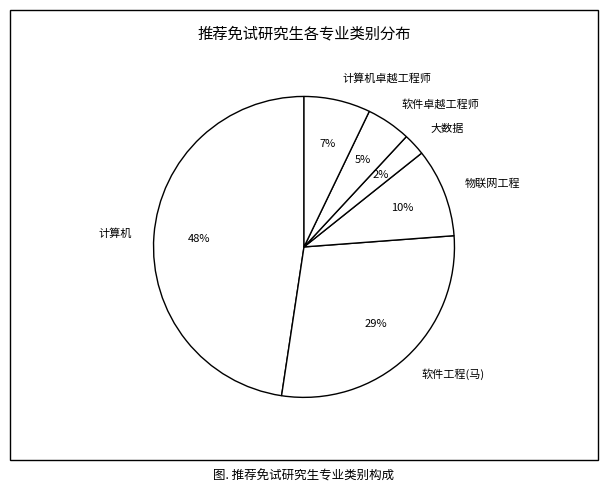

To the nearest percent, what is the average slice percentage?

17%